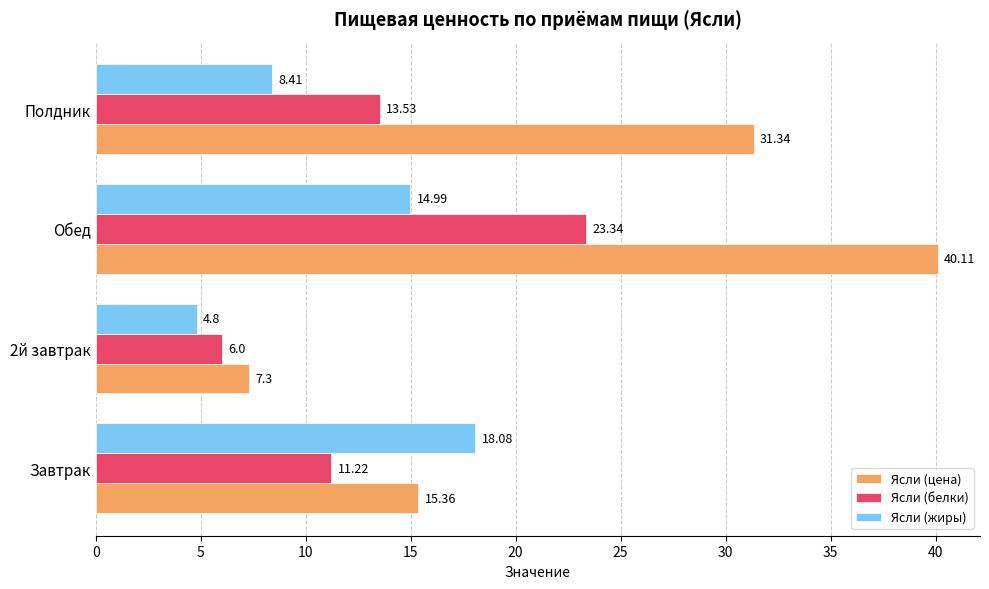

Which category has the highest value across all series?

Обед